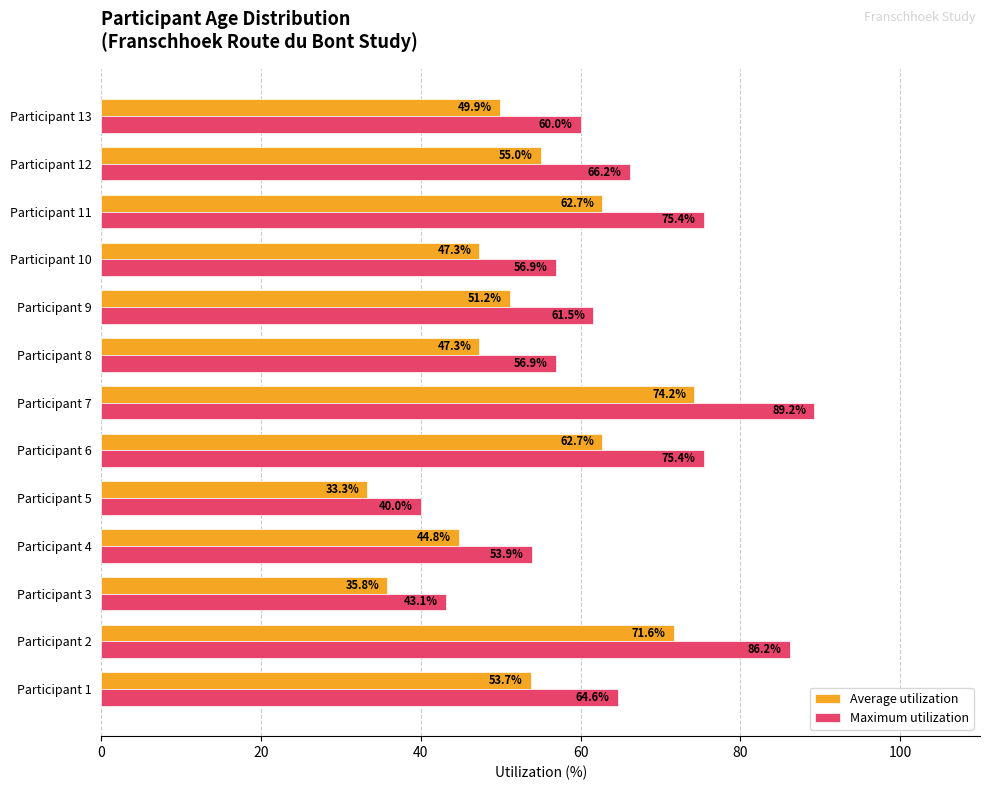

How many data points in Average utilization are less than 51?

6